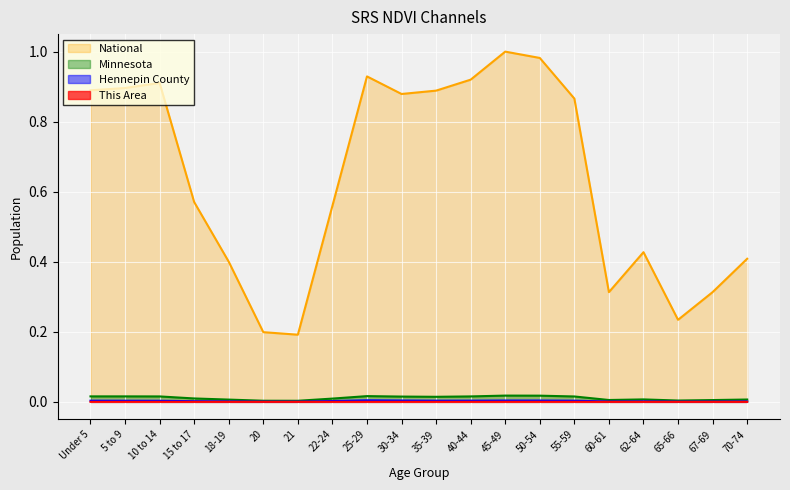

How many lines are shown in the chart?

4